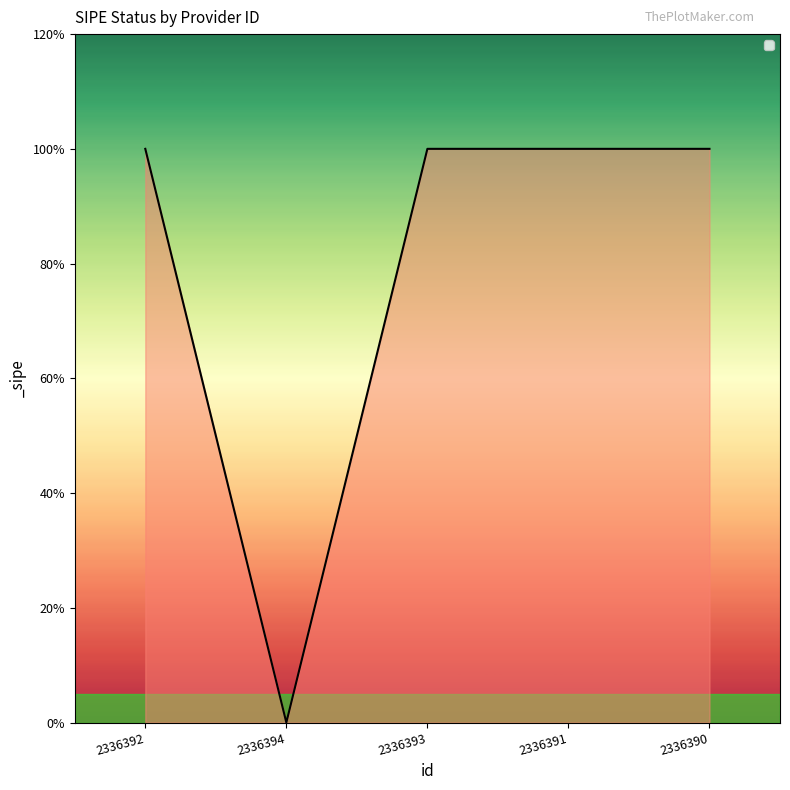

Is this an area chart (filled region under the line)?

Yes